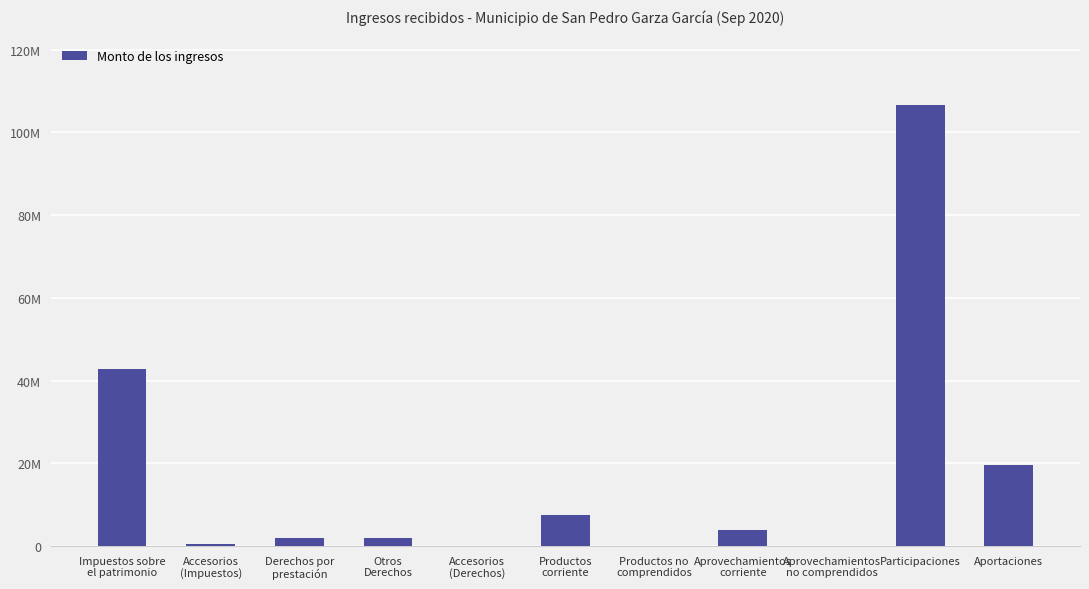

List the labels in order of value, smallest first.

Aprovechamientos
no comprendidos, Productos no
comprendidos, Accesorios
(Derechos), Accesorios
(Impuestos), Derechos por
prestación, Otros
Derechos, Aprovechamientos
corriente, Productos
corriente, Aportaciones, Impuestos sobre
el patrimonio, Participaciones